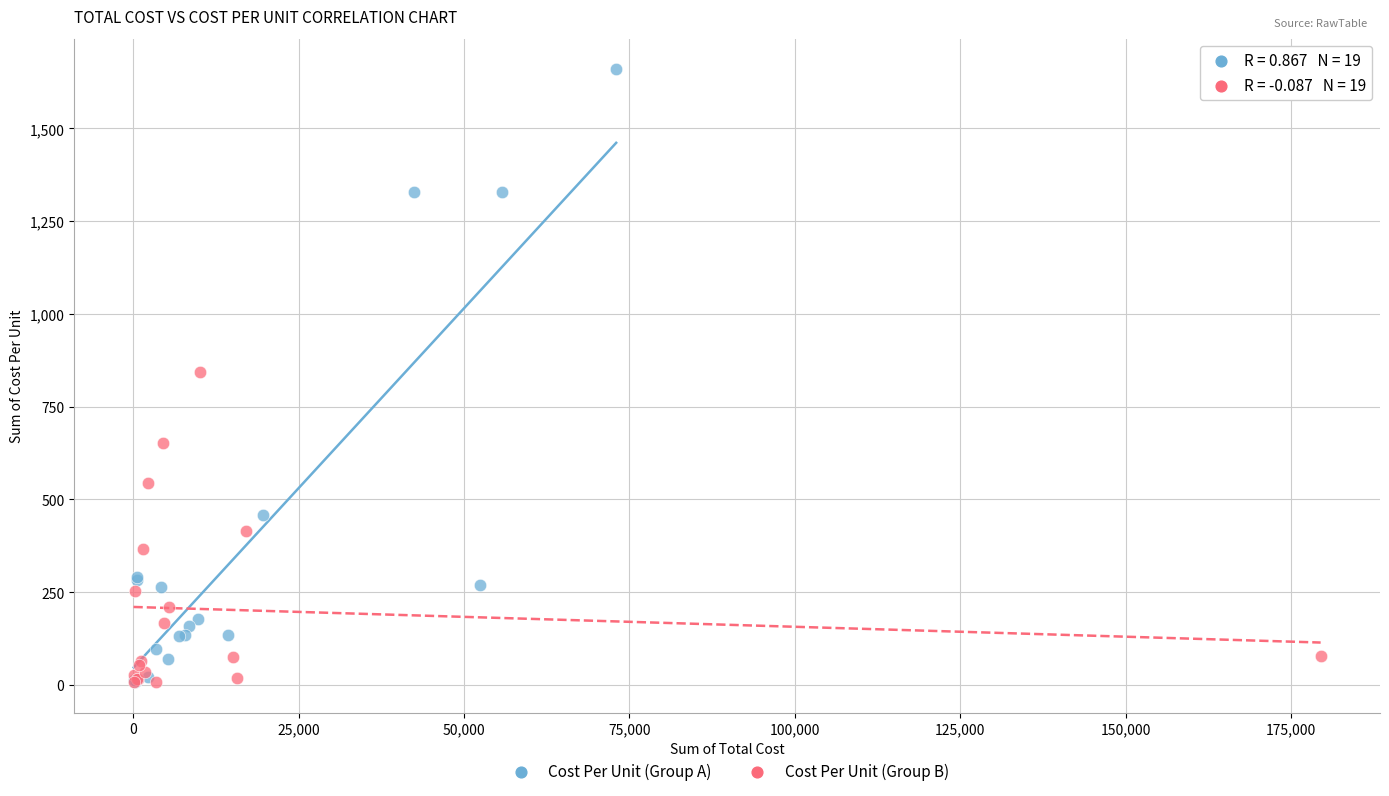

Which series has the widest spread of Y values?

Cost Per Unit (Group A)